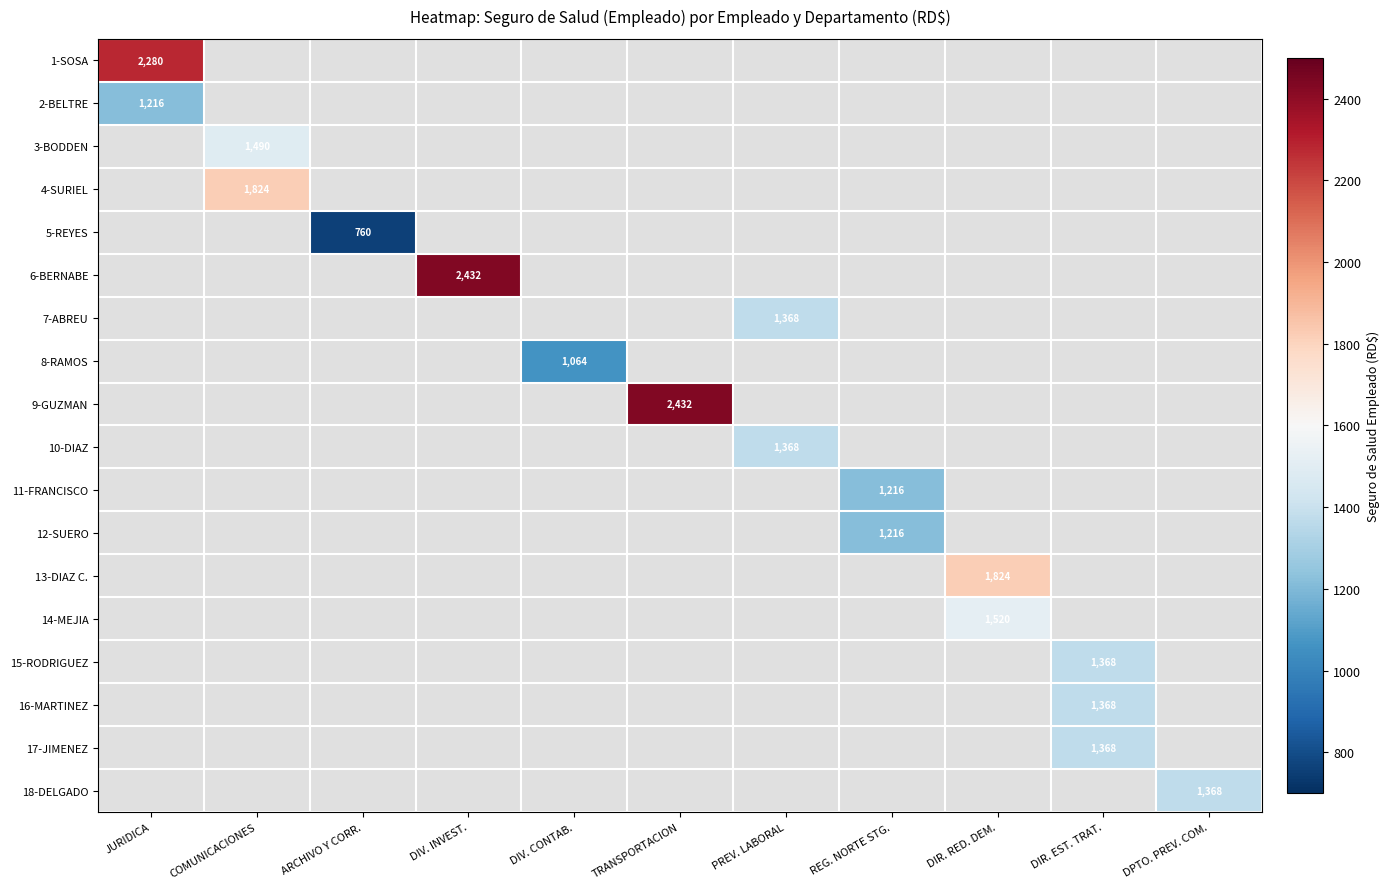

What is the minimum value shown in the chart?

760.0